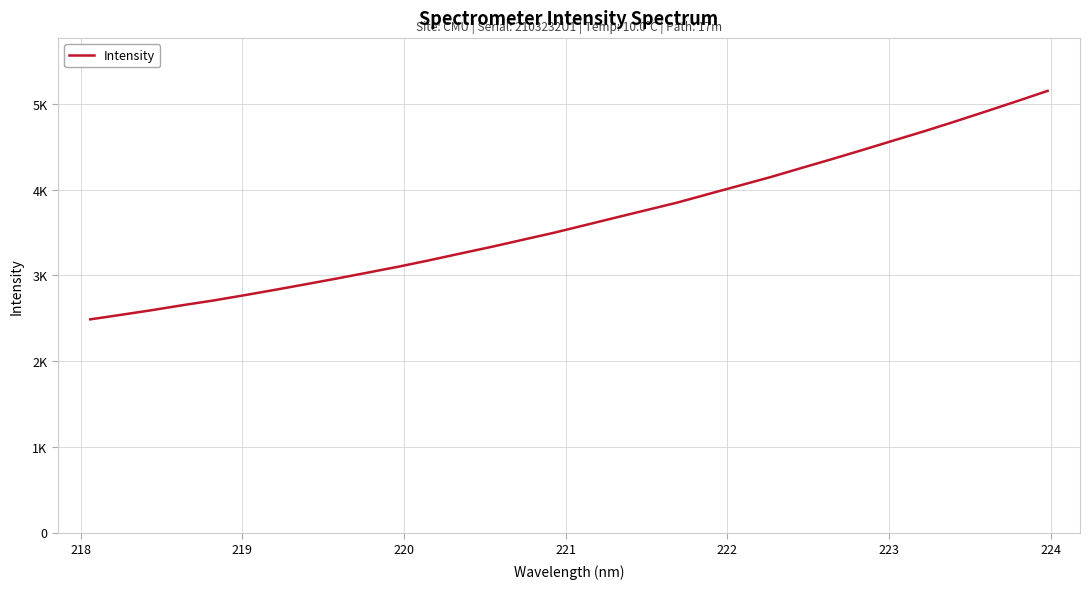

Does the chart display data point markers on the line(s)?

No